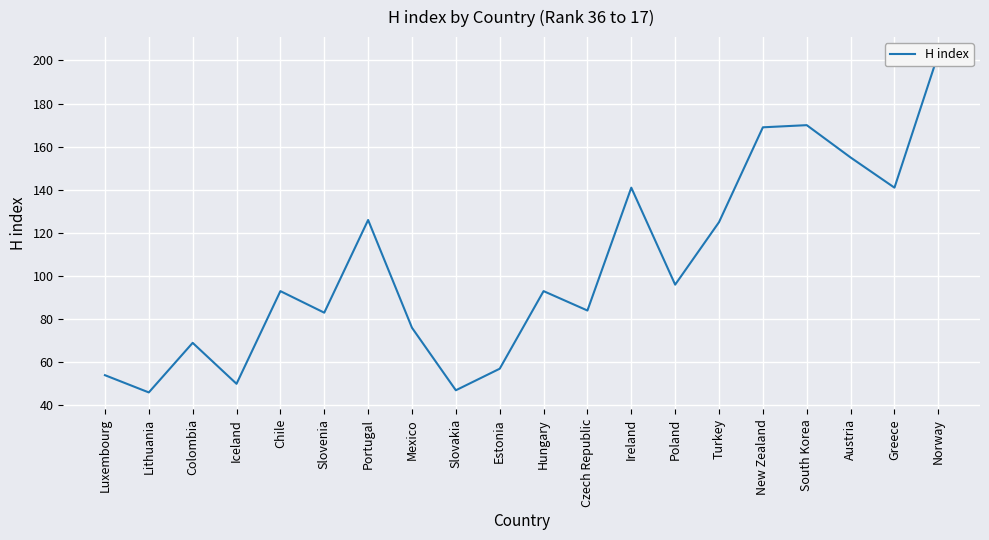

The value at Poland is 137. True or false?

False